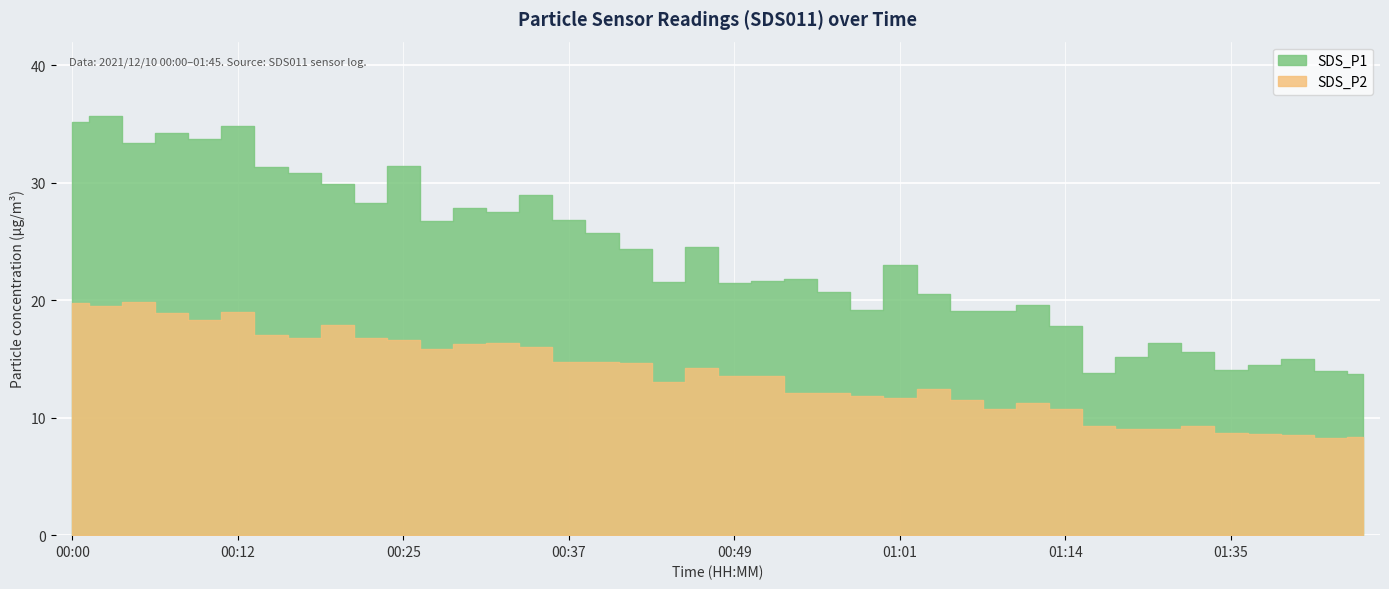

The value of SDS_P2 at 00:02 is 19.5. True or false?

True